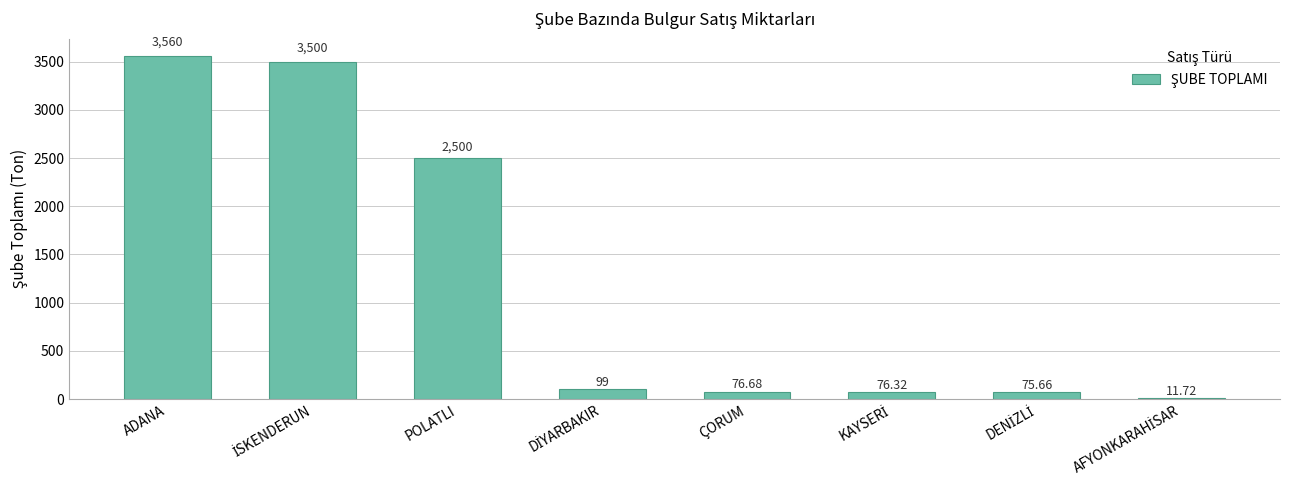

At which category does the chart reach its peak across all series?

ADANA